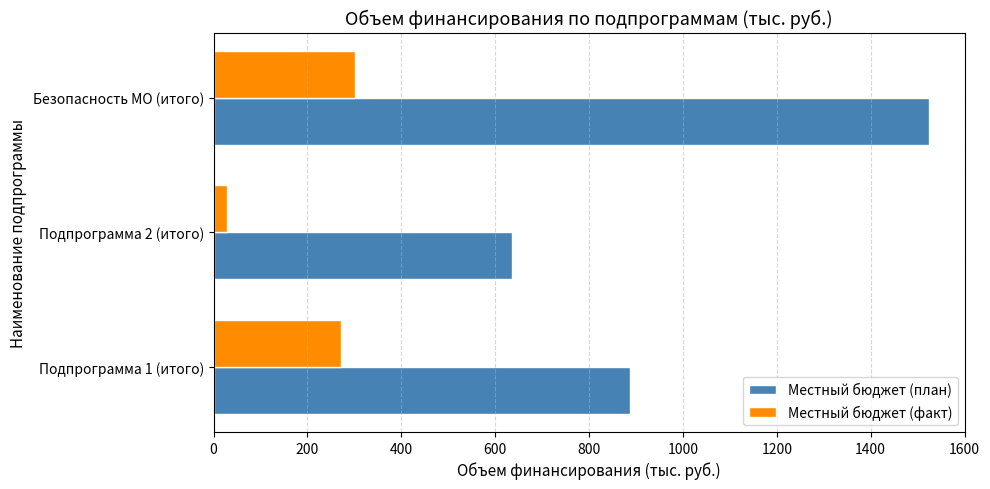

What is the maximum value shown in the chart?

1523.9